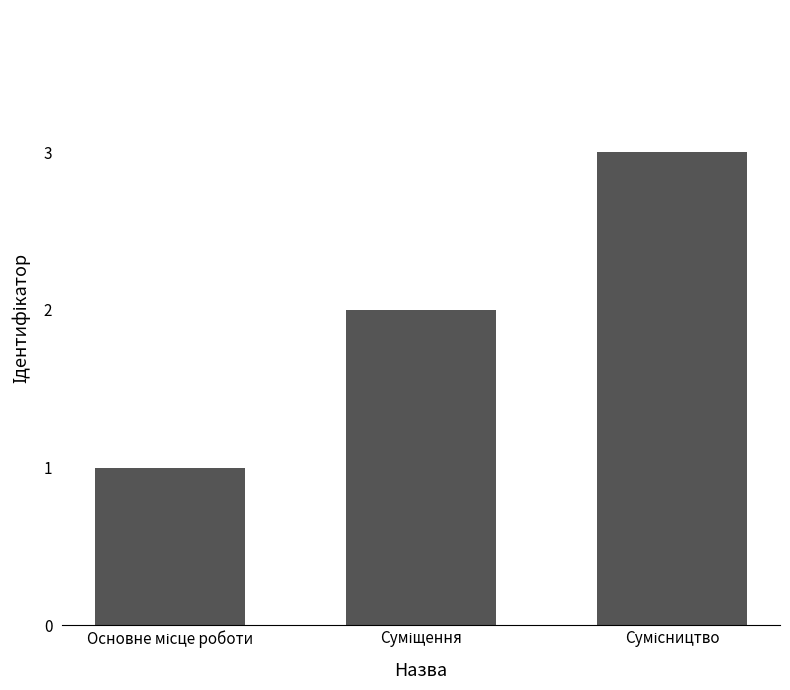

Are the bars grouped side by side (vs. stacked)?

No